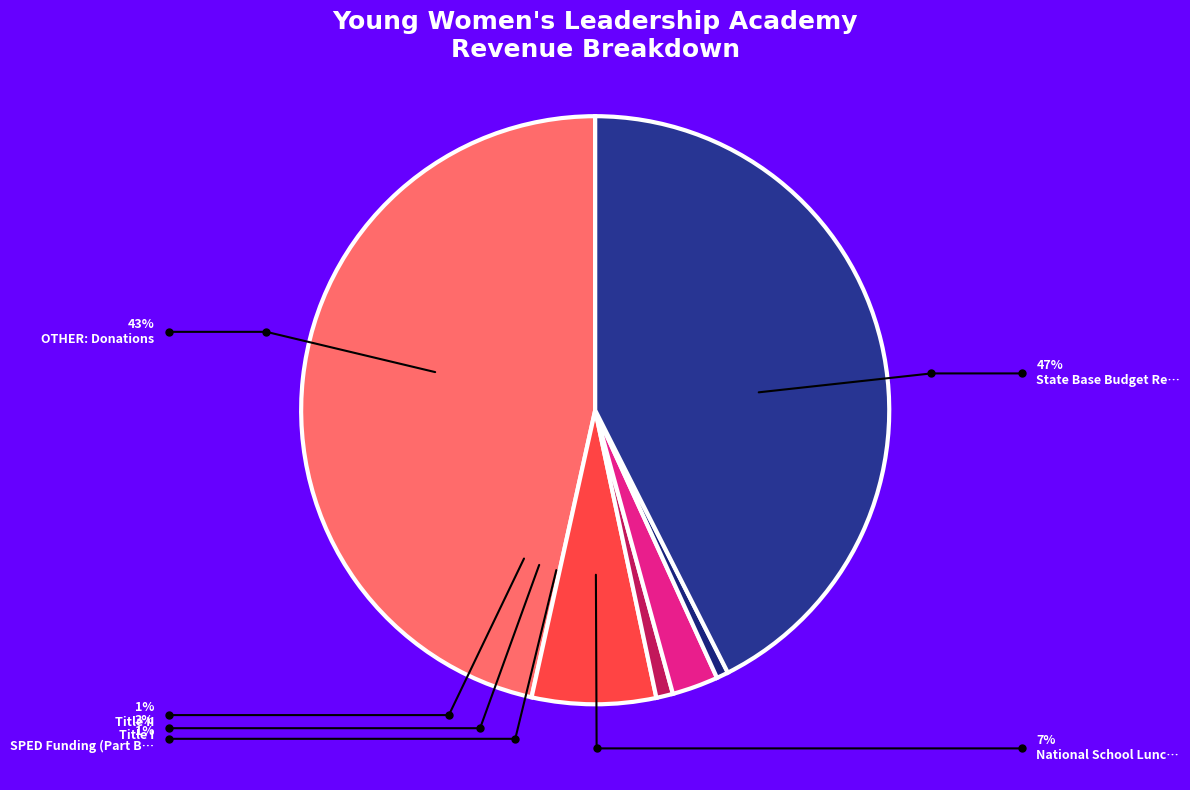

How many segments does this pie chart have?

6